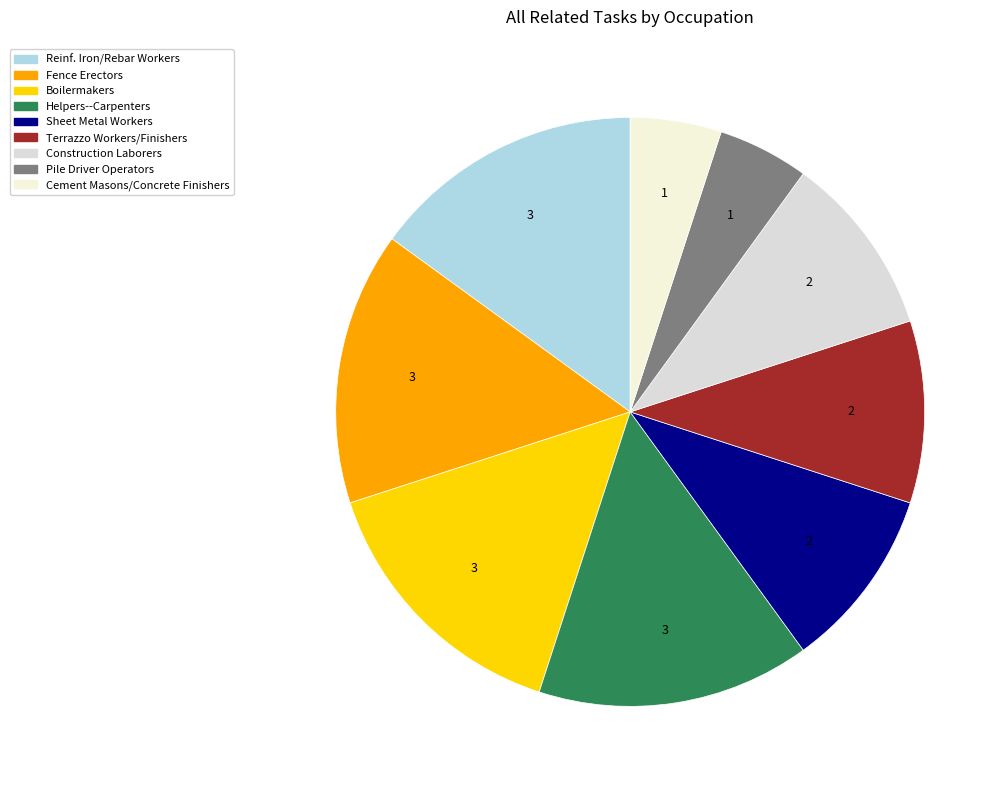

Is there any slice that represents more than half of the pie?

No